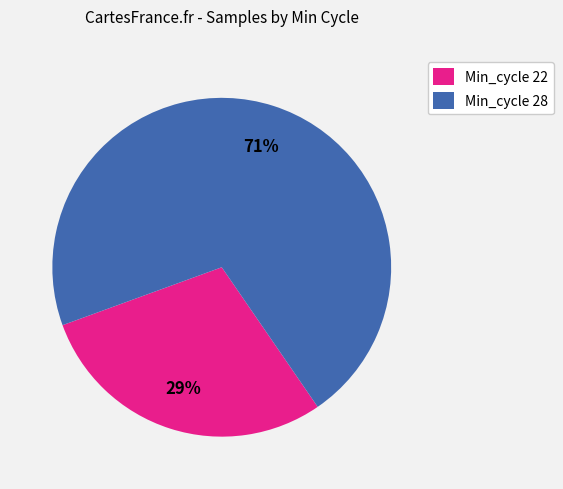

The Min_cycle 28 slice represents 61% of the pie. True or false?

False